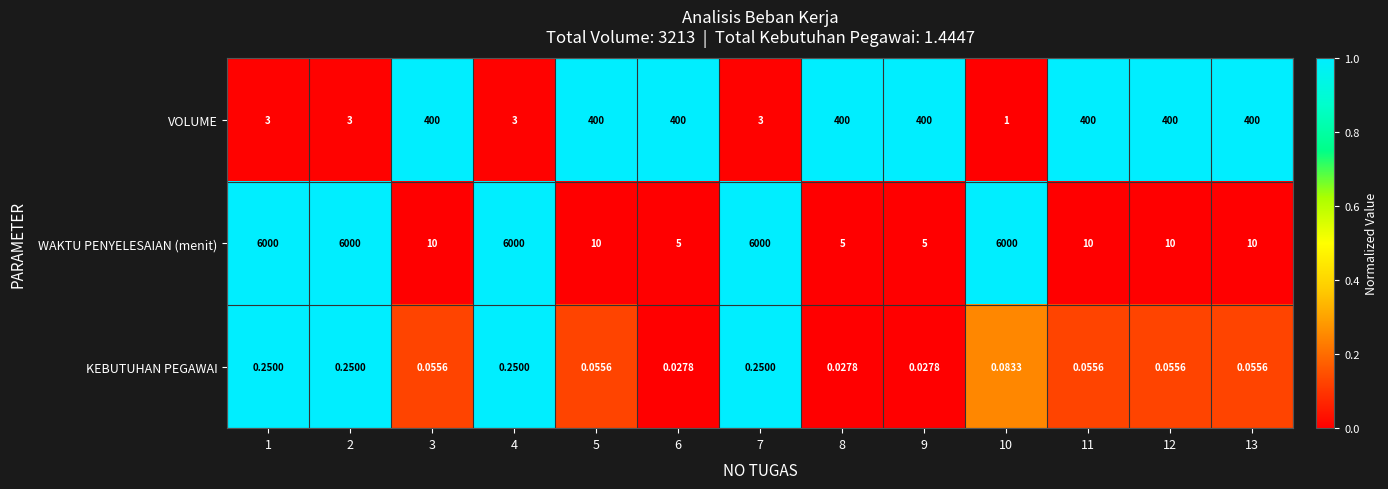

Rank the series by their maximum value, from highest to lowest.

WAKTU PENYELESAIAN (menit), VOLUME, KEBUTUHAN PEGAWAI